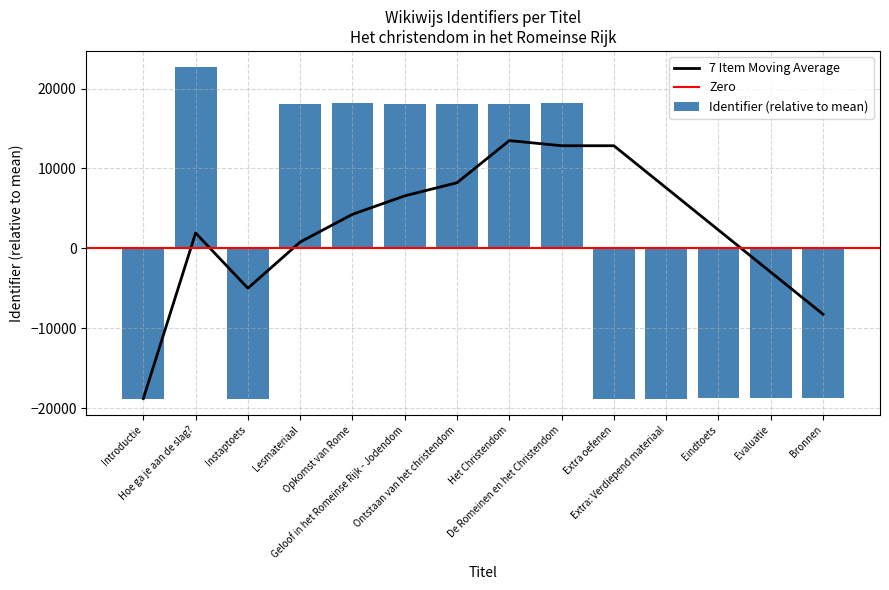

Where is the data nearest to the value 1931?

Ontstaan van het christendom